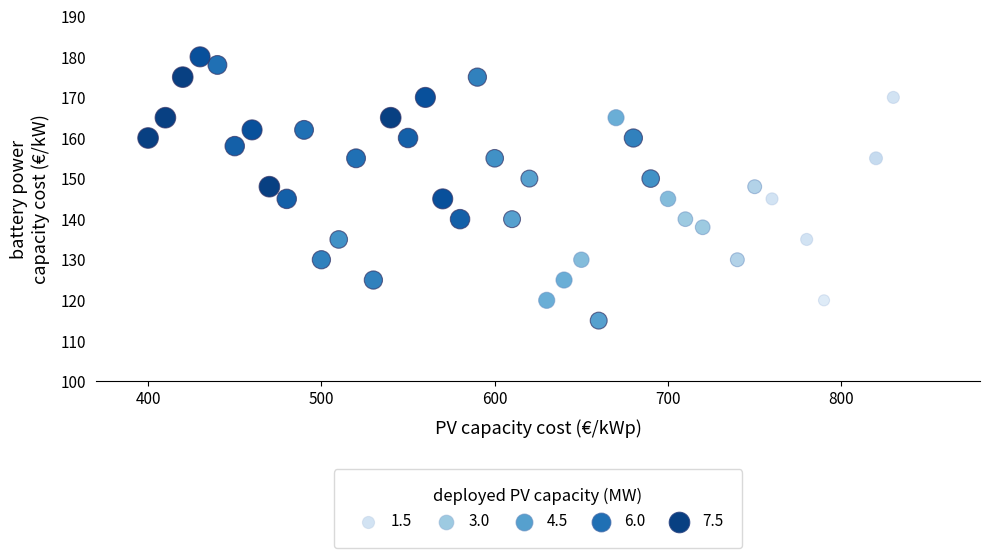

What is the range of Y values (max minus min)?

65